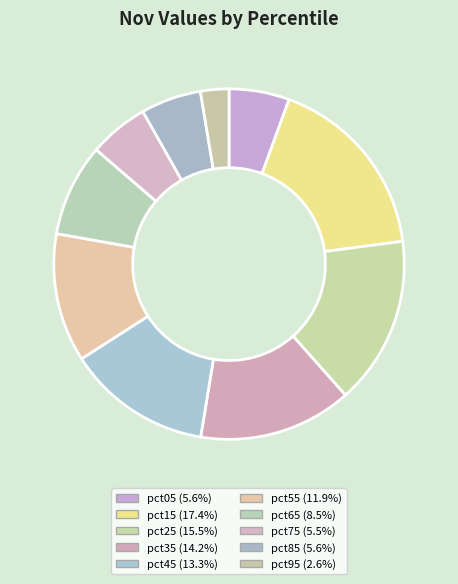

How many slices are in this pie chart?

10